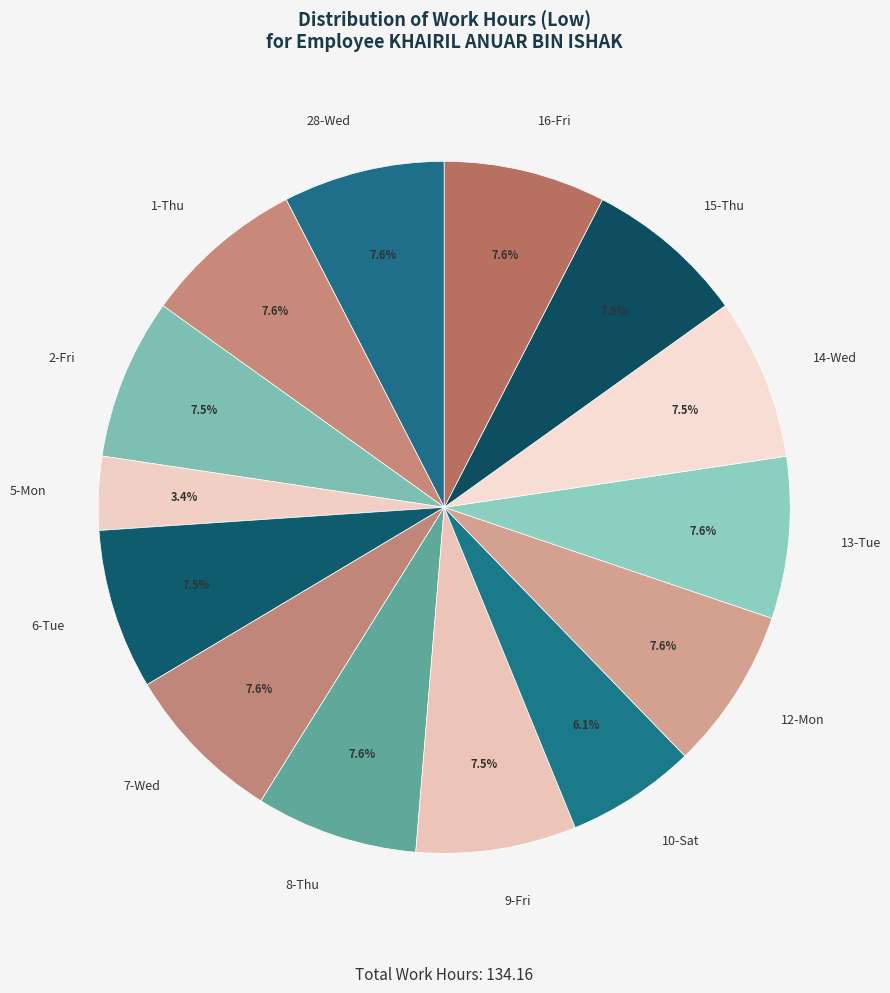

Combined, do 1-Thu and 16-Fri account for over 50%?

No